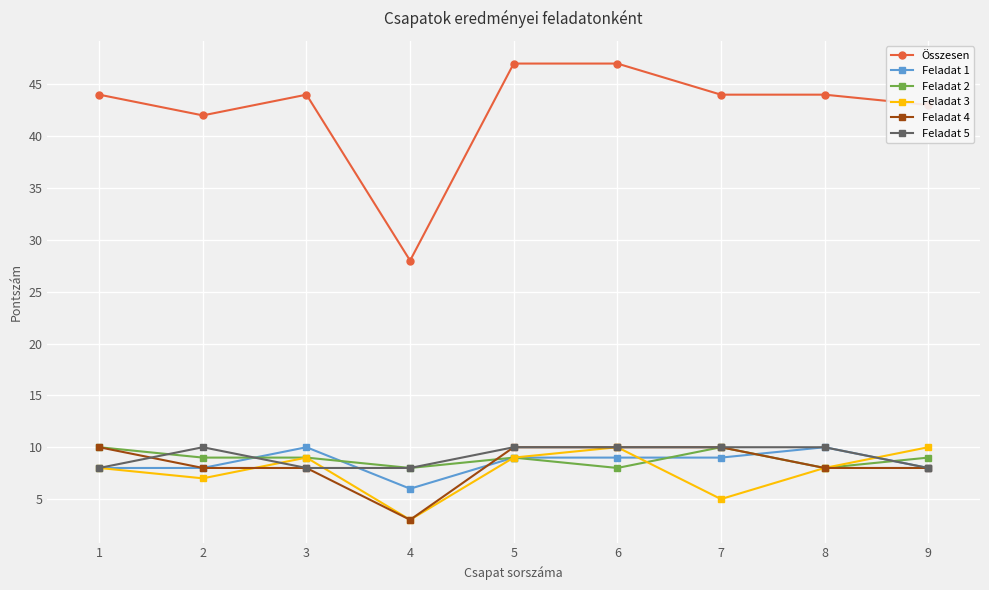

Is the value of Feladat 3 at 3 greater than the value of Összesen at 8?

No